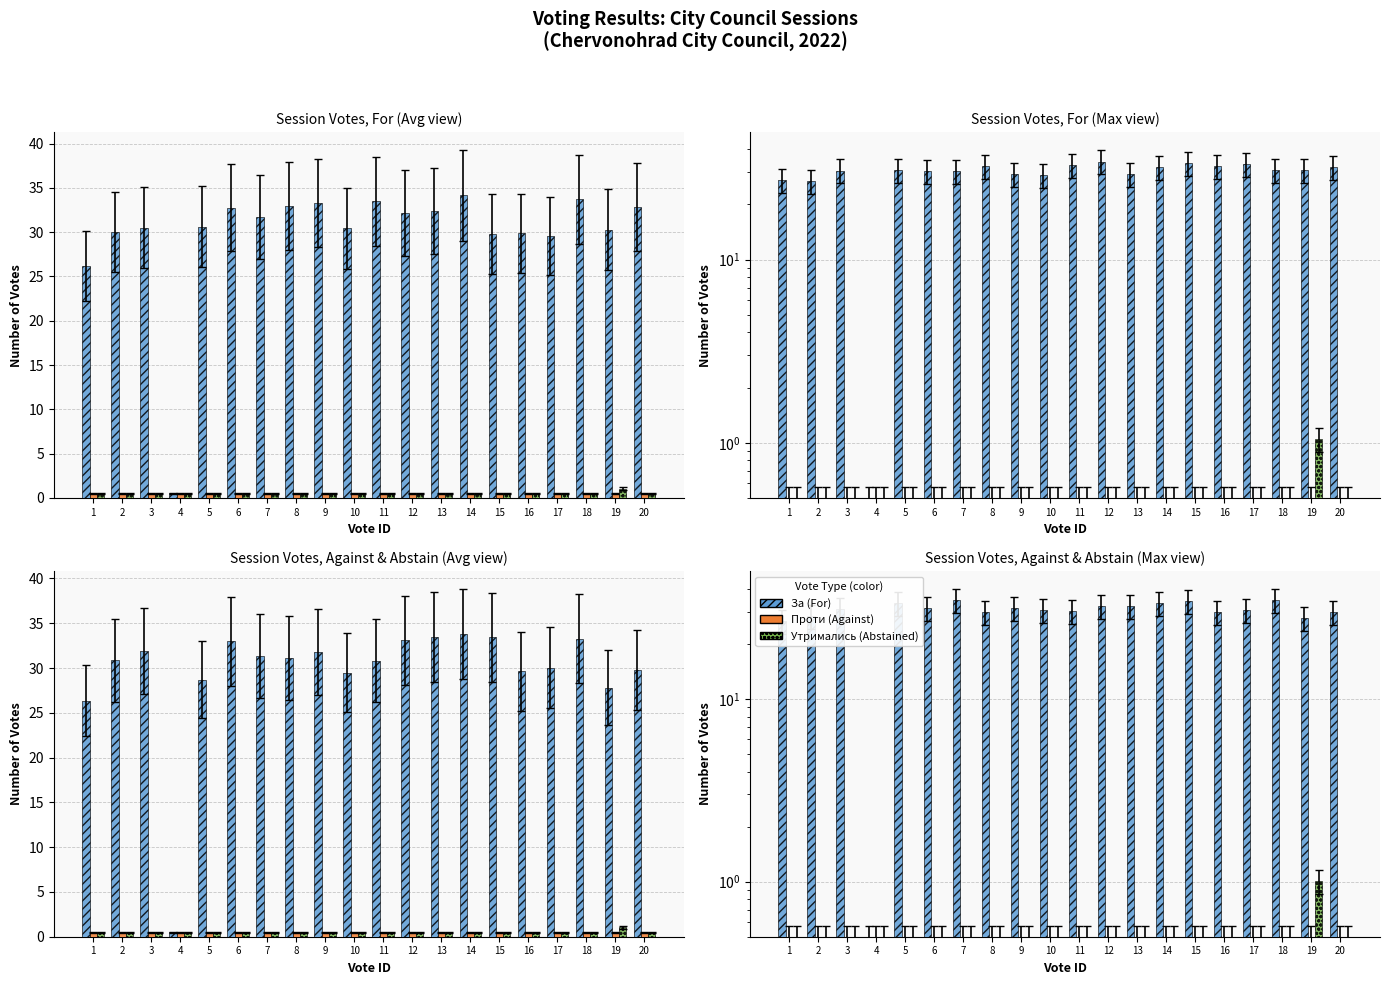

How many bars are there in total?

60